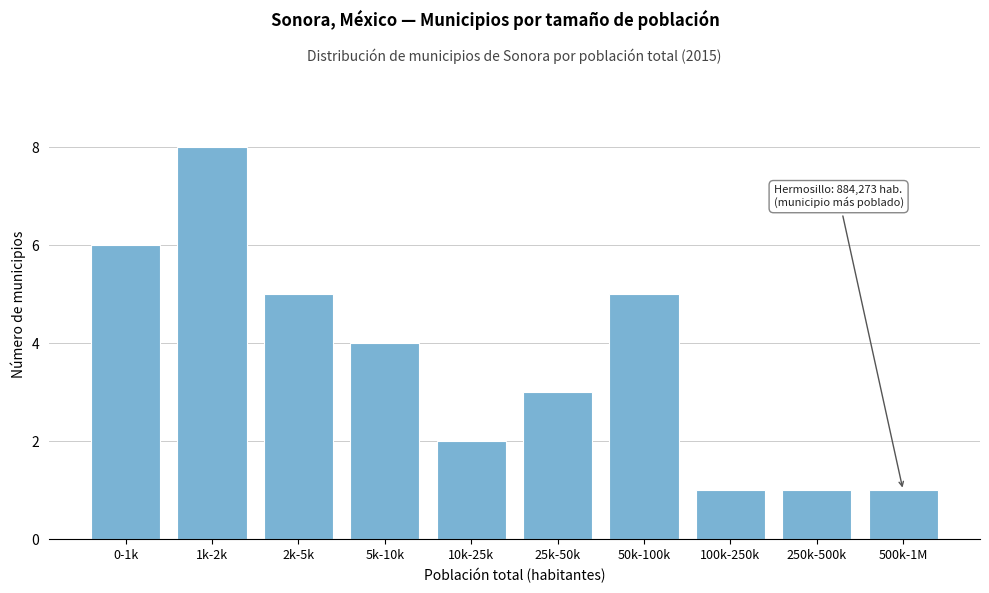

Reading left to right, list all the values displayed in this chart.

0-1k=6	1k-2k=8	2k-5k=5	5k-10k=4	10k-25k=2	25k-50k=3	50k-100k=5	100k-250k=1	250k-500k=1	500k-1M=1